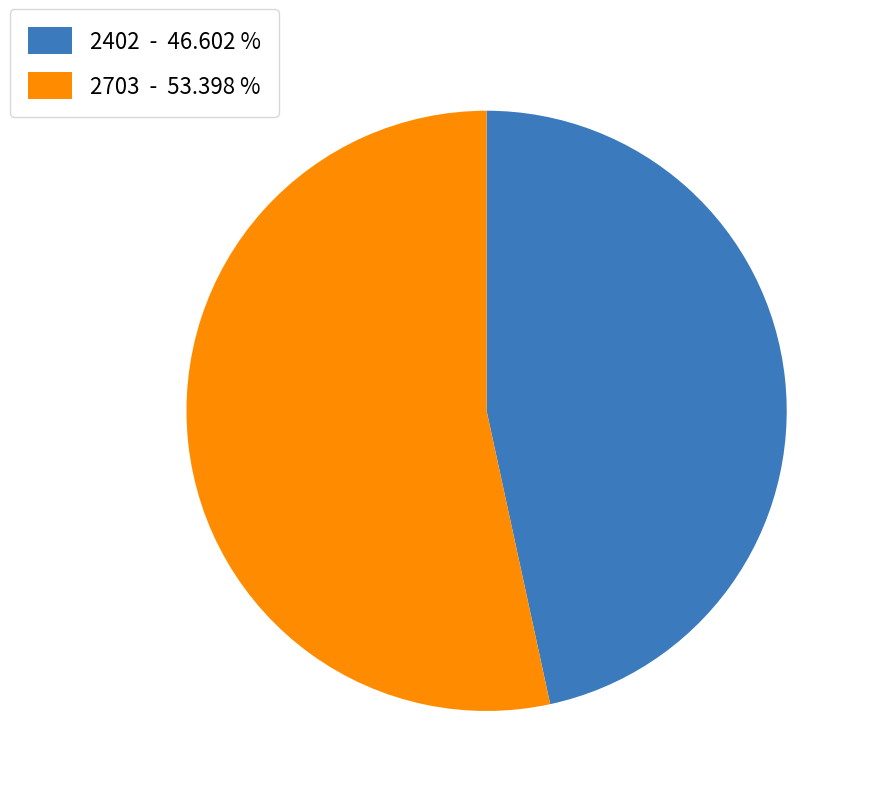

True or false: 2402 accounts for 54% of the total.

False